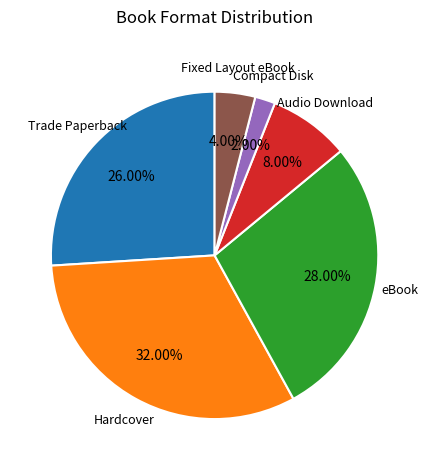

Is there any slice that represents more than half of the pie?

No